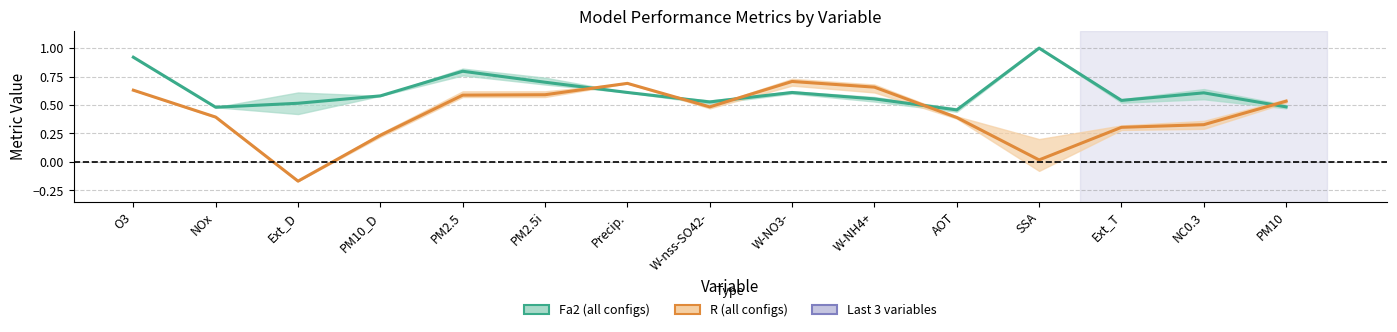

The value of R median at Precip. is 0.4. True or false?

False